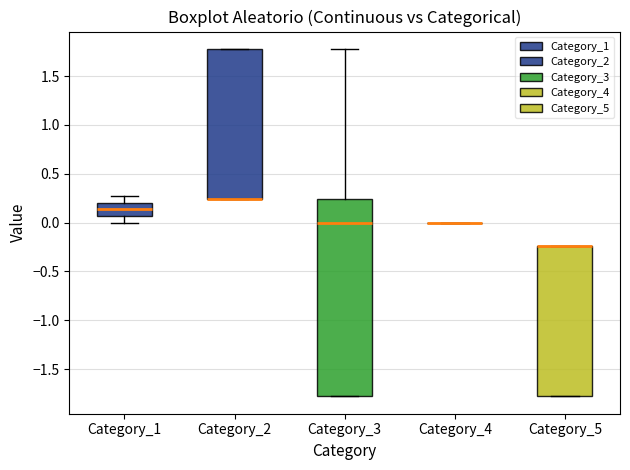

Reading left to right, transcribe this box plot: for each box, give where its median line is, the range the box spans, and where its two whiskers end, as read against the y-axis. The values are not printed on the chart, so give them approximately, as read against the axis.

Category_1: median 0.15, box 0.05 to 0.20, whiskers 0.00 to 0.25
Category_2: median 0.25 (drawn on the box's lower edge), box 0.25 to 1.80, whiskers 0.25 to 1.80
Category_3: median 0.00, box -1.80 to 0.25, whiskers -1.80 to 1.80
Category_4: box collapsed to a line at 0.00, whiskers 0.00 to 0.00
Category_5: median -0.25 (drawn on the box's upper edge), box -1.80 to -0.25, whiskers -1.80 to -0.25